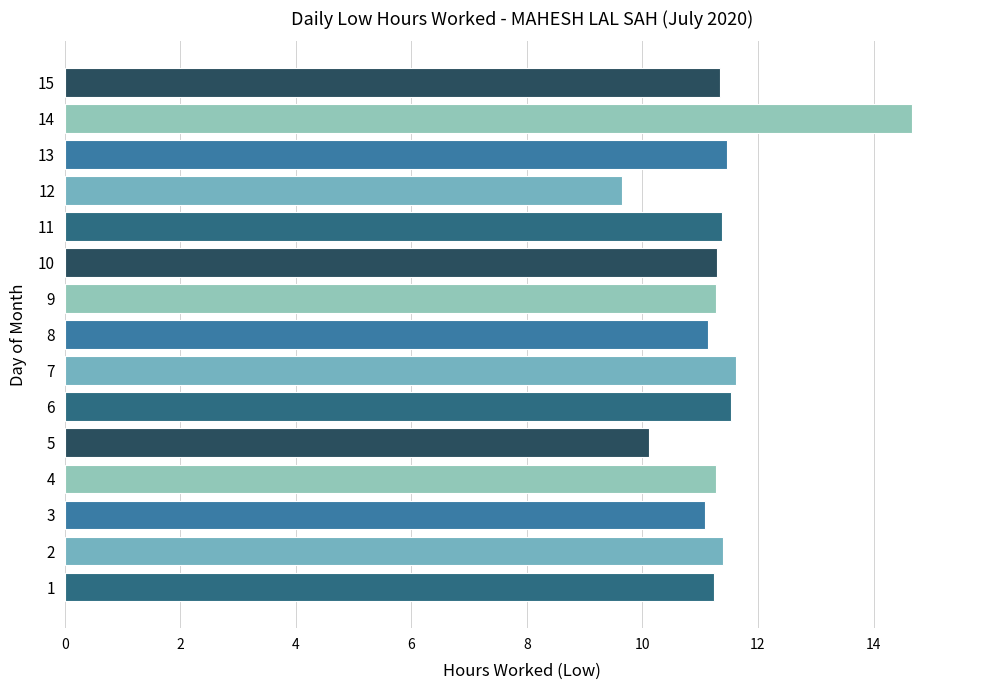

Approximately how many times larger is the value at 10 compared to 4?

1.0